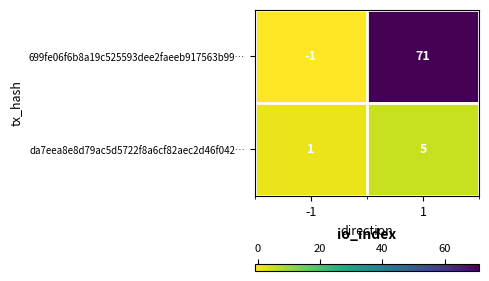

Reading left to right, what are all the values shown in this chart?

699fe06f6b8a19c525593dee2faeeb917563b99…: -1=-1	1=71
da7eea8e8d79ac5d5722f8a6cf82aec2d46f042…: -1=1	1=5